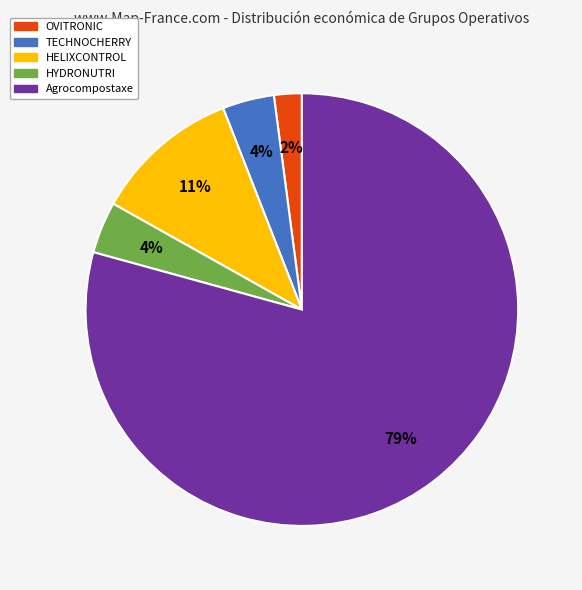

Is it true that Agrocompostaxe is 79% of the pie?

True